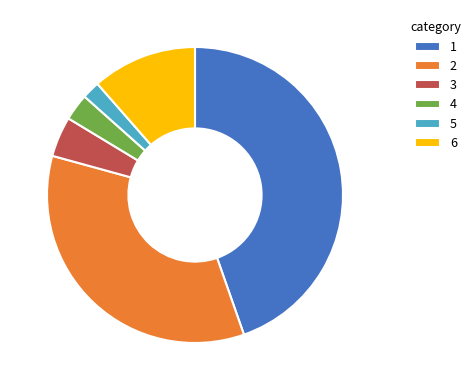

Do 4 and 2 together represent more than half of the pie?

No